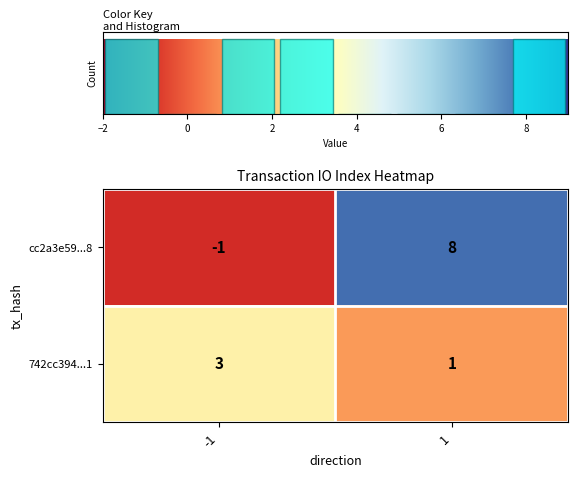

At how many categories does at least one series exceed 3?

1